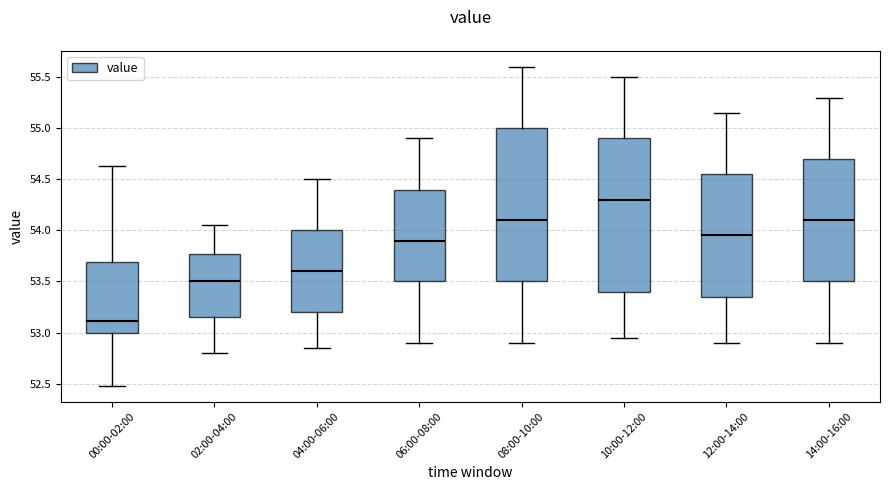

Reading left to right, read every box against the y-axis: the position of its median line, the range the box covers, and the ends of its whiskers. The values are not printed on the chart, so give them approximately, as read against the axis.

00:00-02:00: median 53.10, box 53.00 to 53.70, whiskers 52.50 to 54.65
02:00-04:00: median 53.50, box 53.15 to 53.75, whiskers 52.80 to 54.05
04:00-06:00: median 53.60, box 53.20 to 54.00, whiskers 52.85 to 54.50
06:00-08:00: median 53.90, box 53.50 to 54.40, whiskers 52.90 to 54.90
08:00-10:00: median 54.10, box 53.50 to 55.00, whiskers 52.90 to 55.60
10:00-12:00: median 54.30, box 53.40 to 54.90, whiskers 52.95 to 55.50
12:00-14:00: median 53.95, box 53.35 to 54.55, whiskers 52.90 to 55.15
14:00-16:00: median 54.10, box 53.50 to 54.70, whiskers 52.90 to 55.30